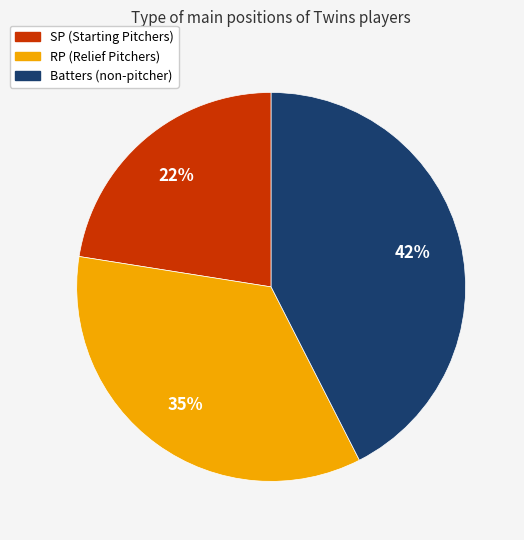

To the nearest percent, what is the average slice percentage?

33%